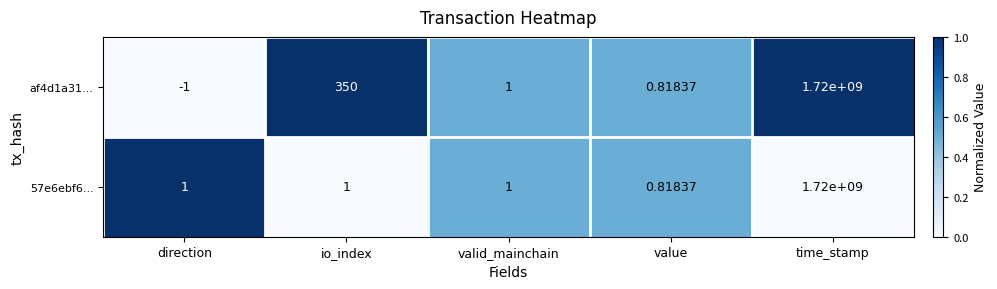

At which label does af4d1a31... first exceed 1?

io_index